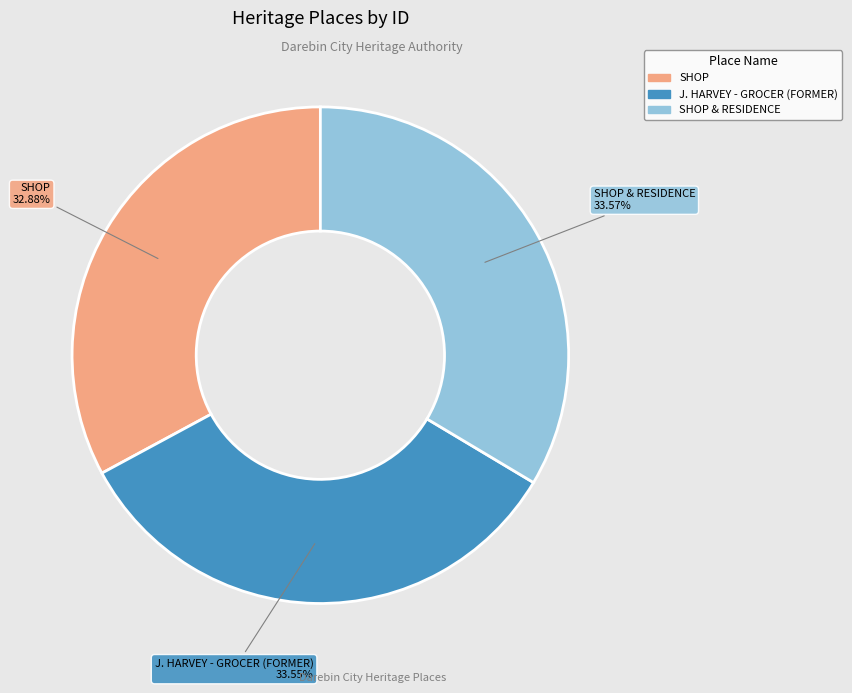

Is there any slice that represents more than half of the pie?

No